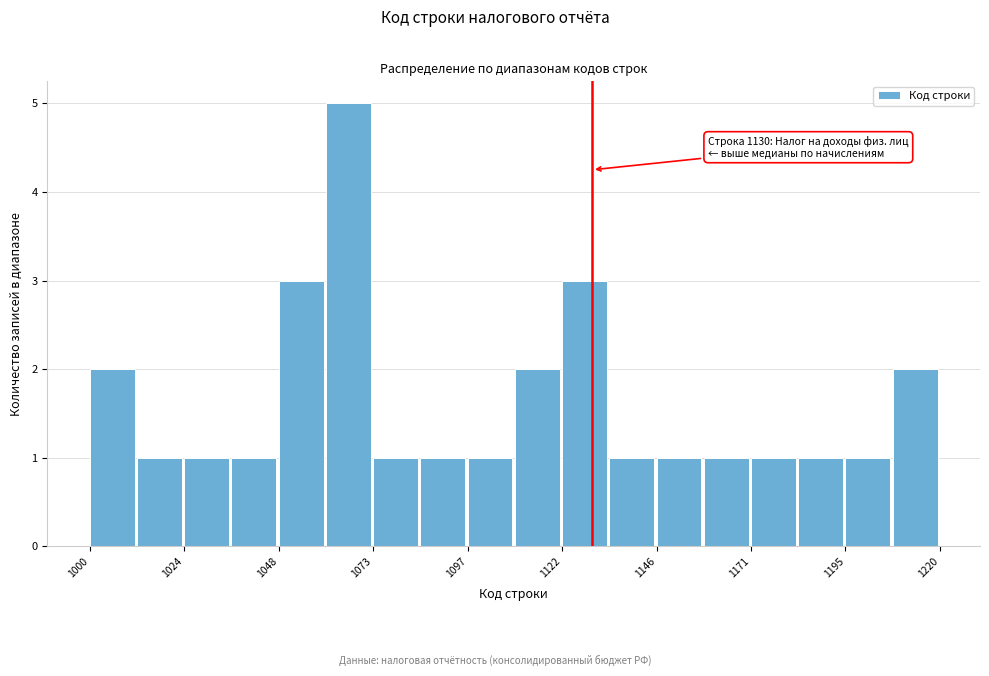

Read against the x-axis, roughly where is the centre of the tallest bar?

1065